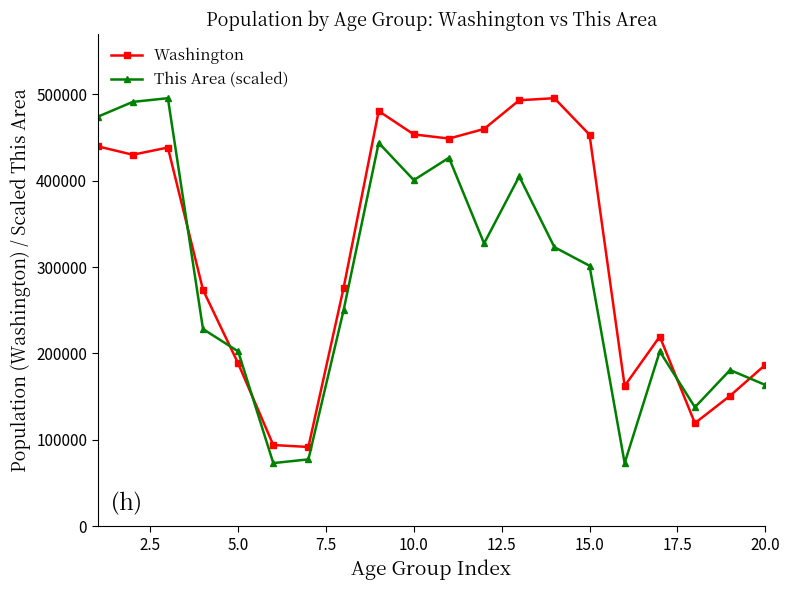

Does the chart display data point markers on the line(s)?

Yes